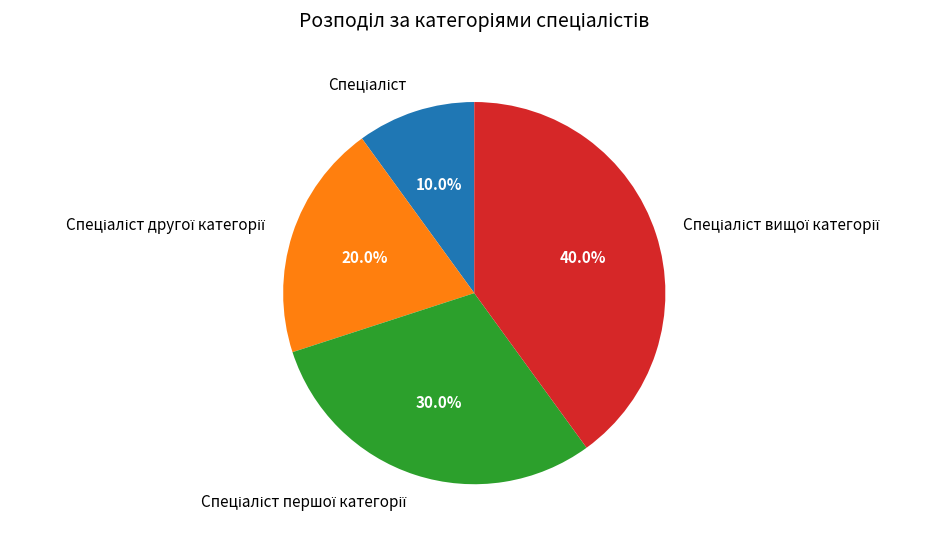

Does any single category account for the majority?

No